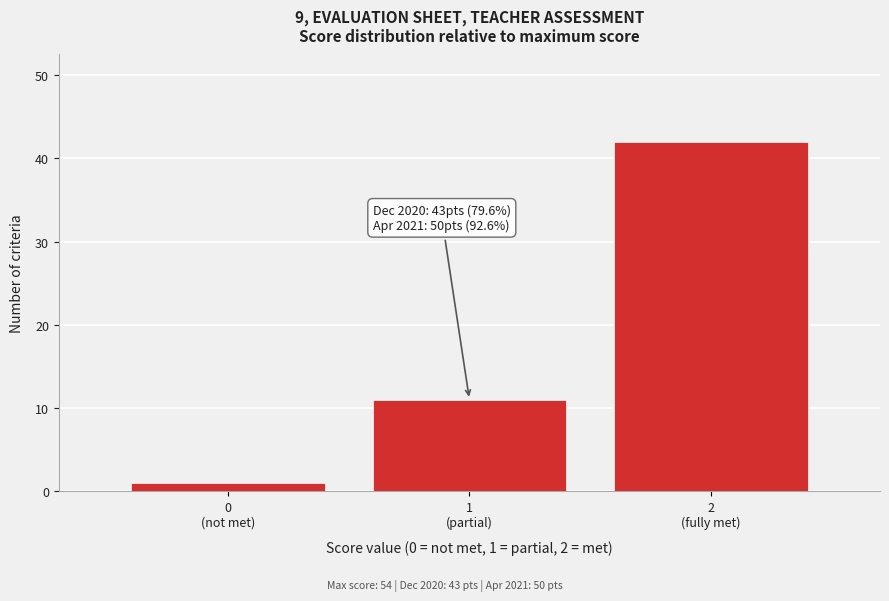

Reading left to right, extract all data points from this chart.

1	11	42